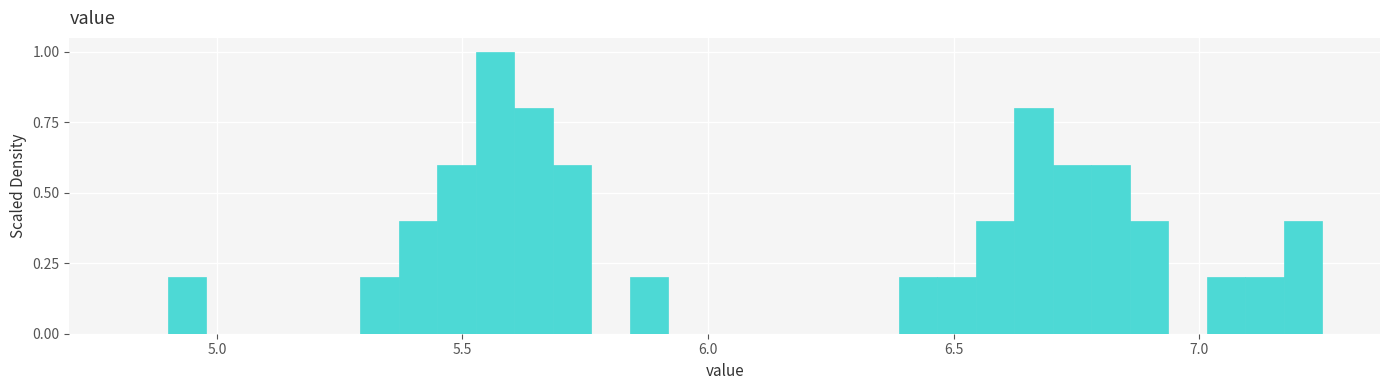

Read against the x-axis, roughly where is the centre of the tallest bar?

5.55